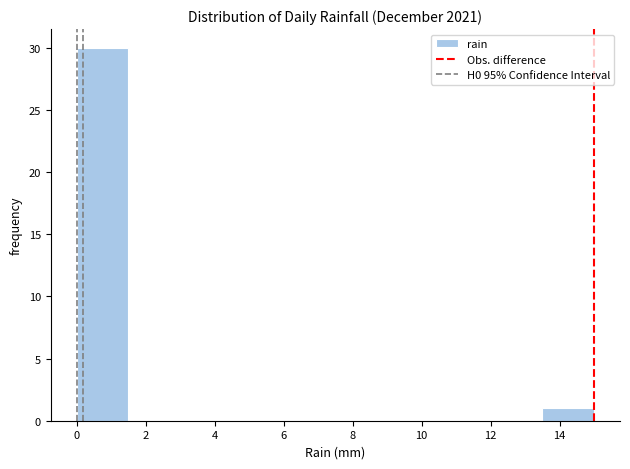

Reading left to right, transcribe this chart: for each bar, give the range it covers on the x-axis and its height. Neither the bar edges nor the heights are printed on the chart, so give them approximately, as read against the axes.

0.0 to 1.5: 30
1.5 to 3.0: 0
3.0 to 4.5: 0
4.5 to 6.0: 0
6.0 to 7.5: 0
7.5 to 9.0: 0
9.0 to 10.5: 0
10.5 to 12.0: 0
12.0 to 13.5: 0
13.5 to 15.0: 1